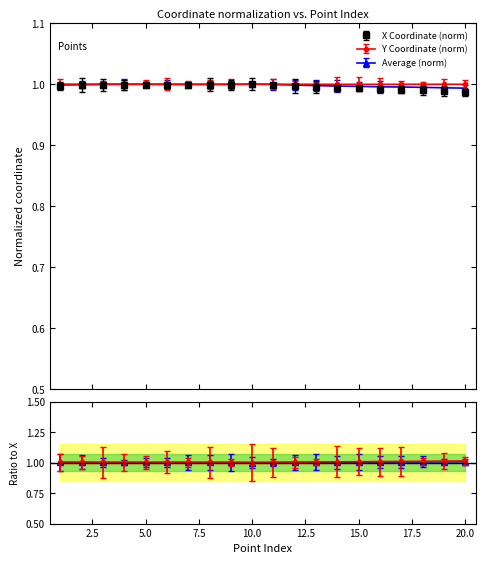

What is the value of the X point at the 10th from the left?

1.0